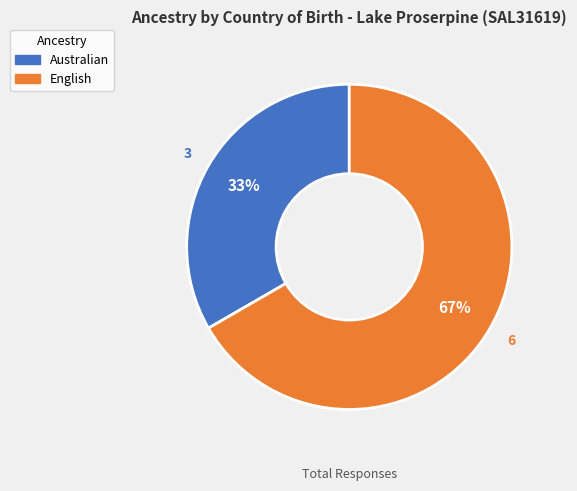

Is English the majority of the pie?

Yes